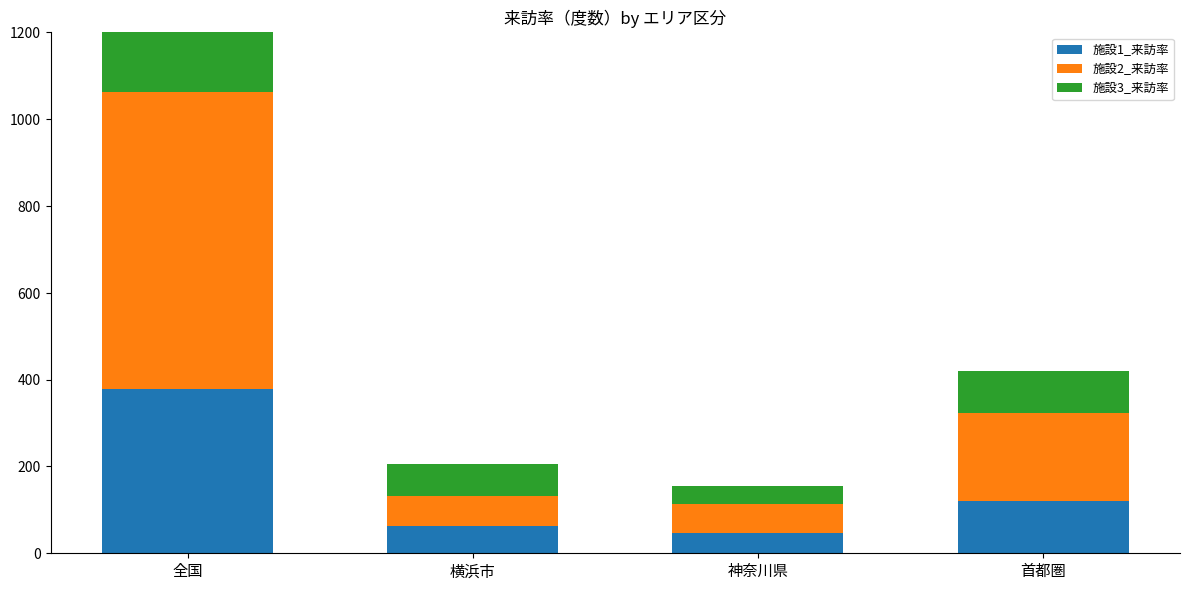

The 施設2_来訪率 series shows 335 at 首都圏. True or false?

False